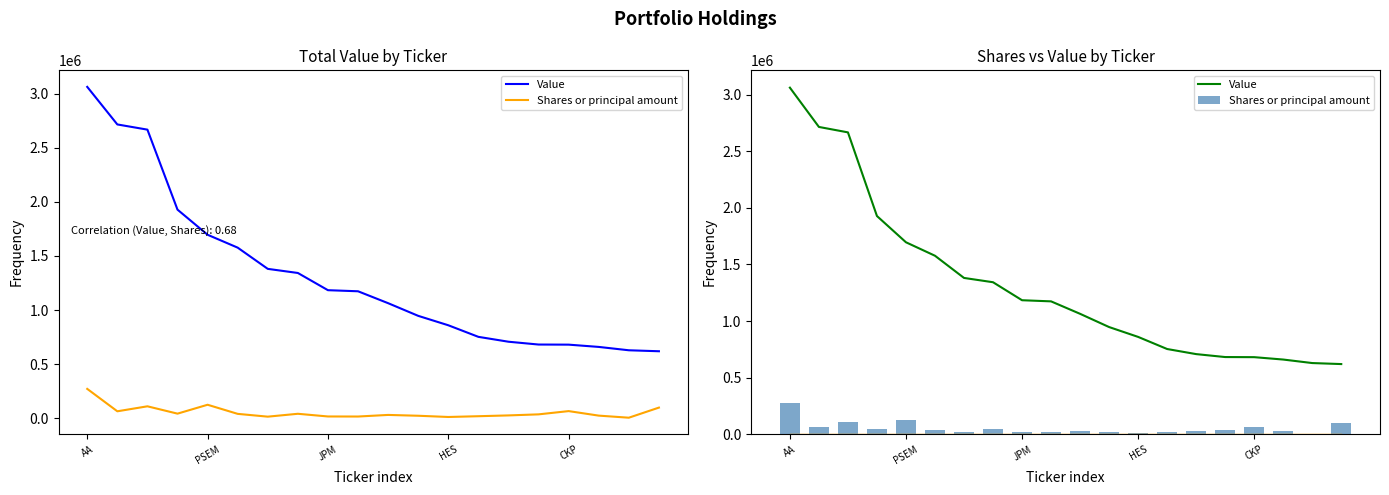

Does the chart contain stacked bars?

No